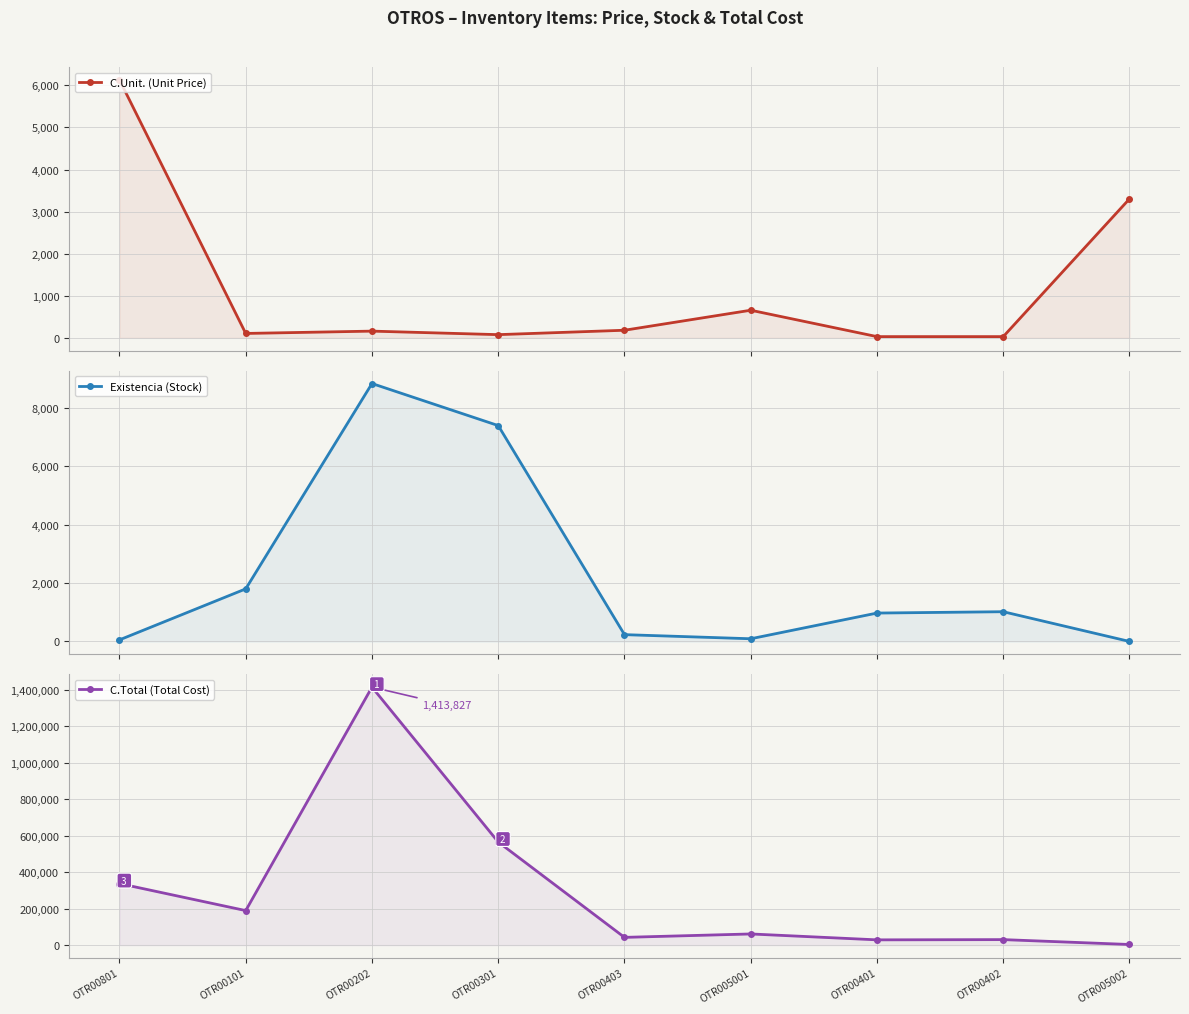

What is the label of the 3rd point from the left?

OTR00202